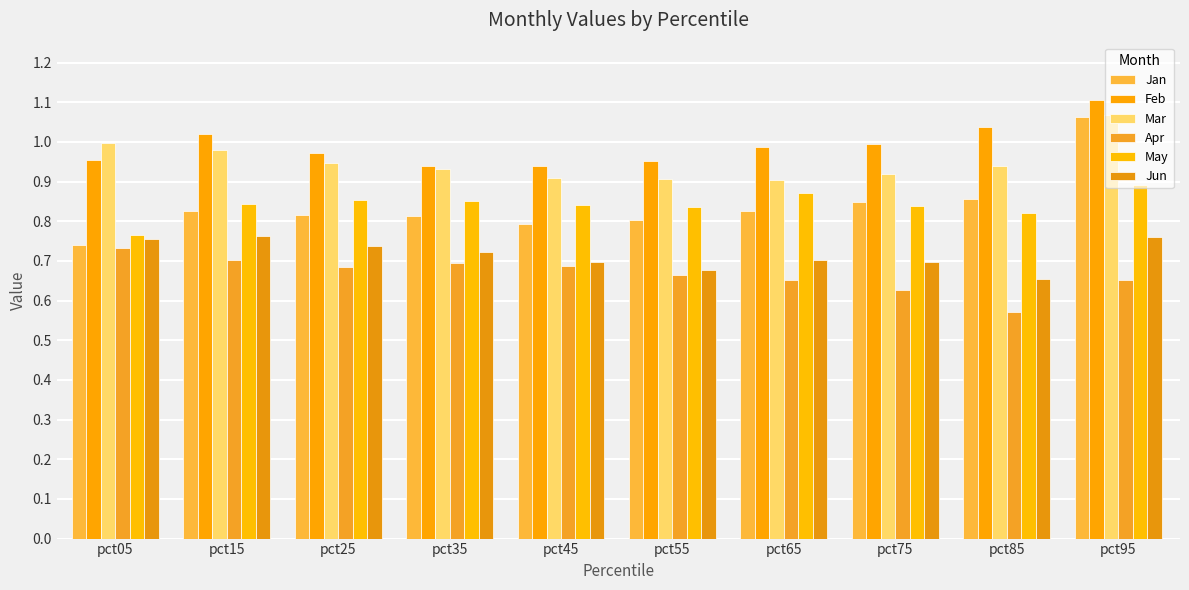

The Mar series shows 0.9 at pct85. True or false?

True